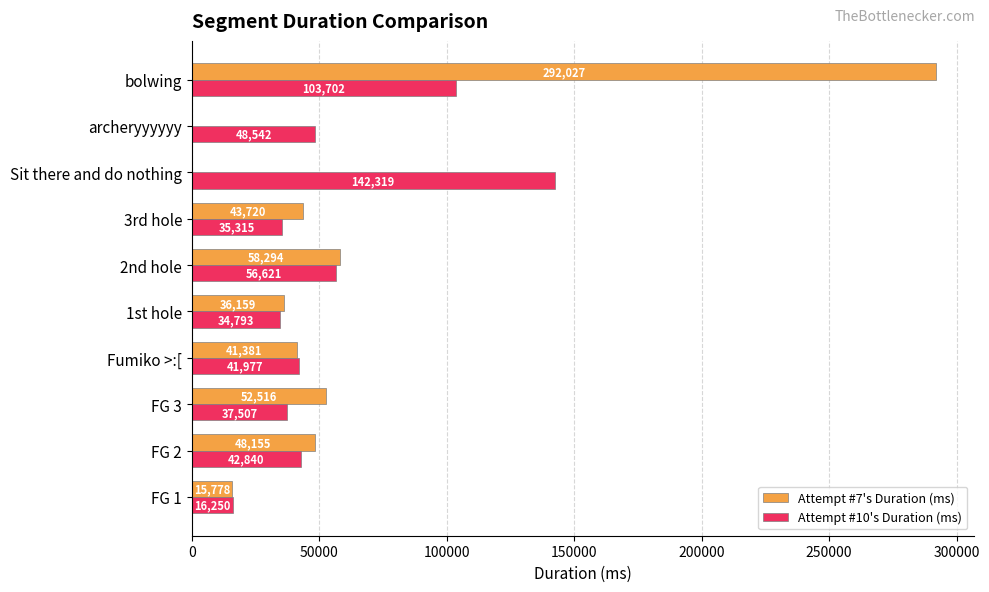

Between Sit there and do nothing and bolwing, which series saw the biggest shift?

Attempt #7's Duration (ms)